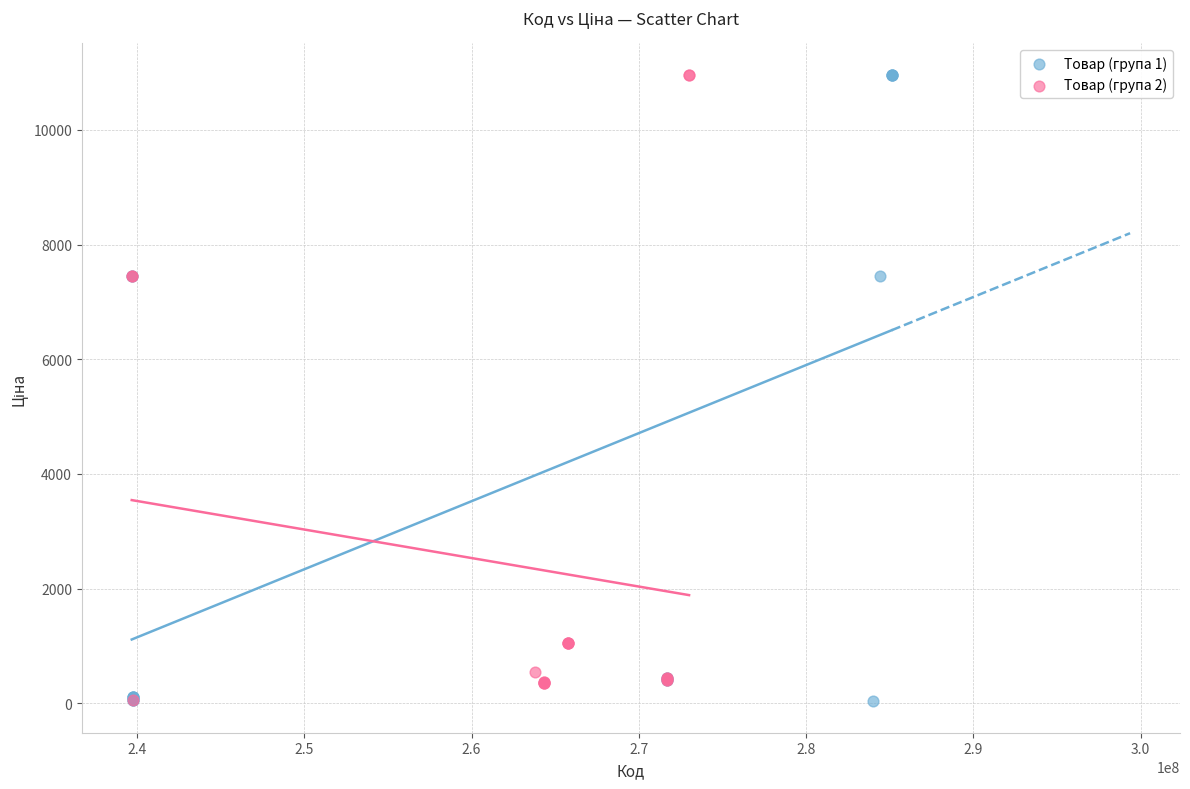

What are all the series names shown in the legend?

Товар (група 1), Товар (група 2)